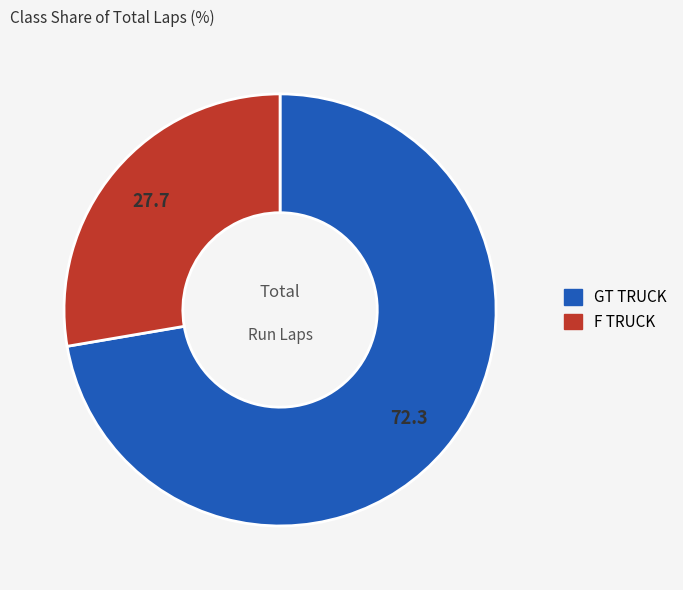

True or false: GT TRUCK accounts for 1% of the total.

False